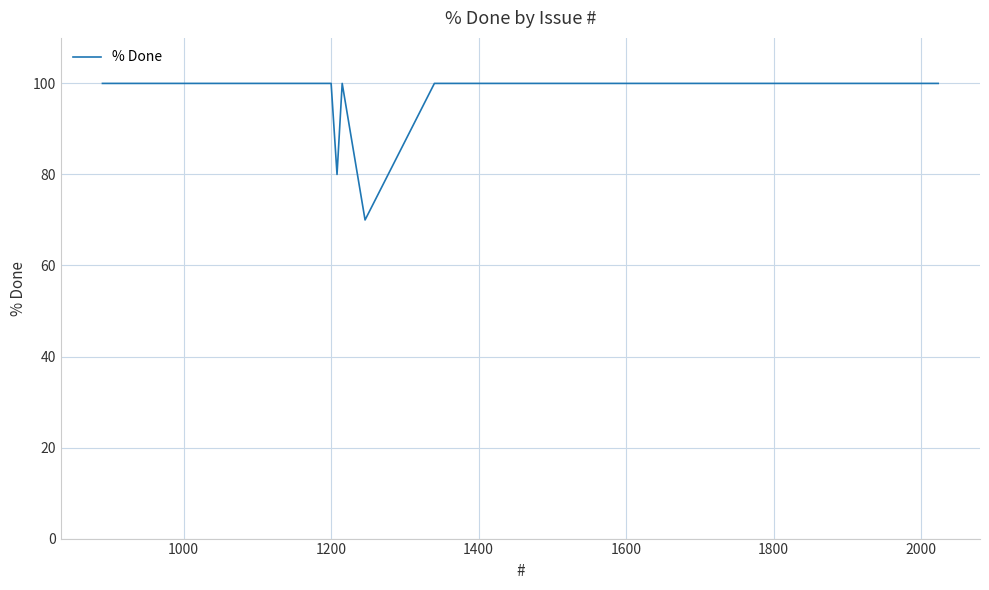

What is the maximum value shown in the chart?

100